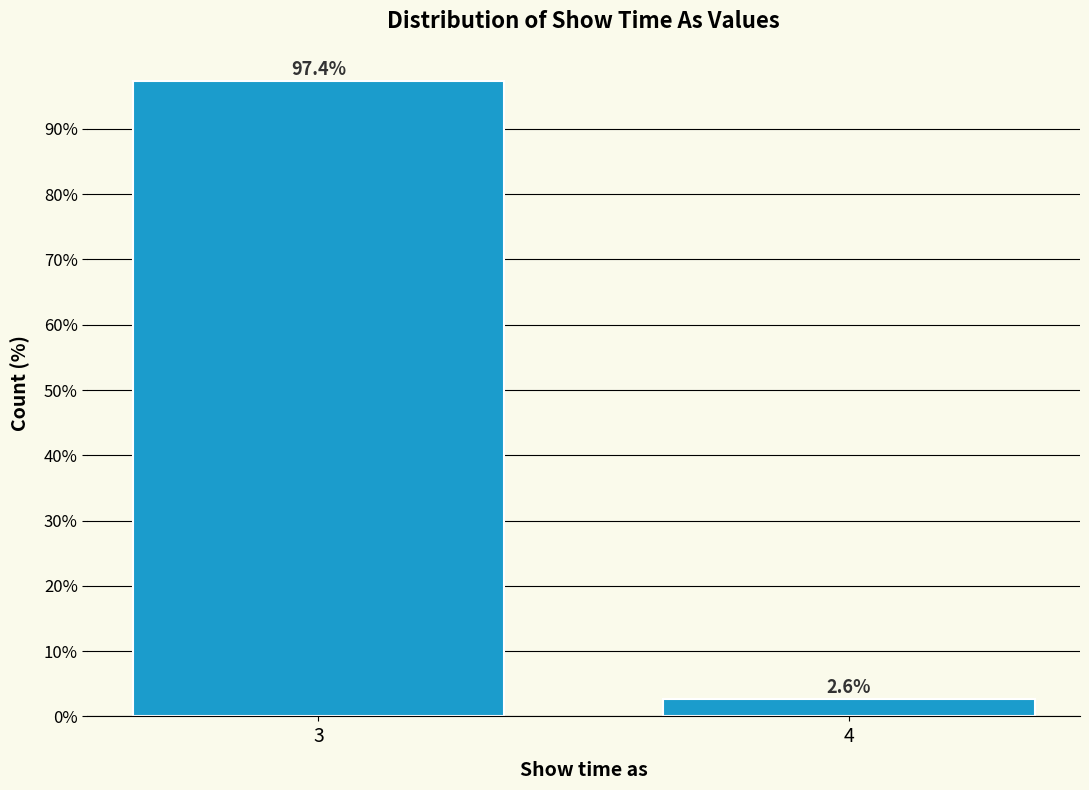

Reading left to right, what are all the values shown in this chart?

3=97.4	4=2.6